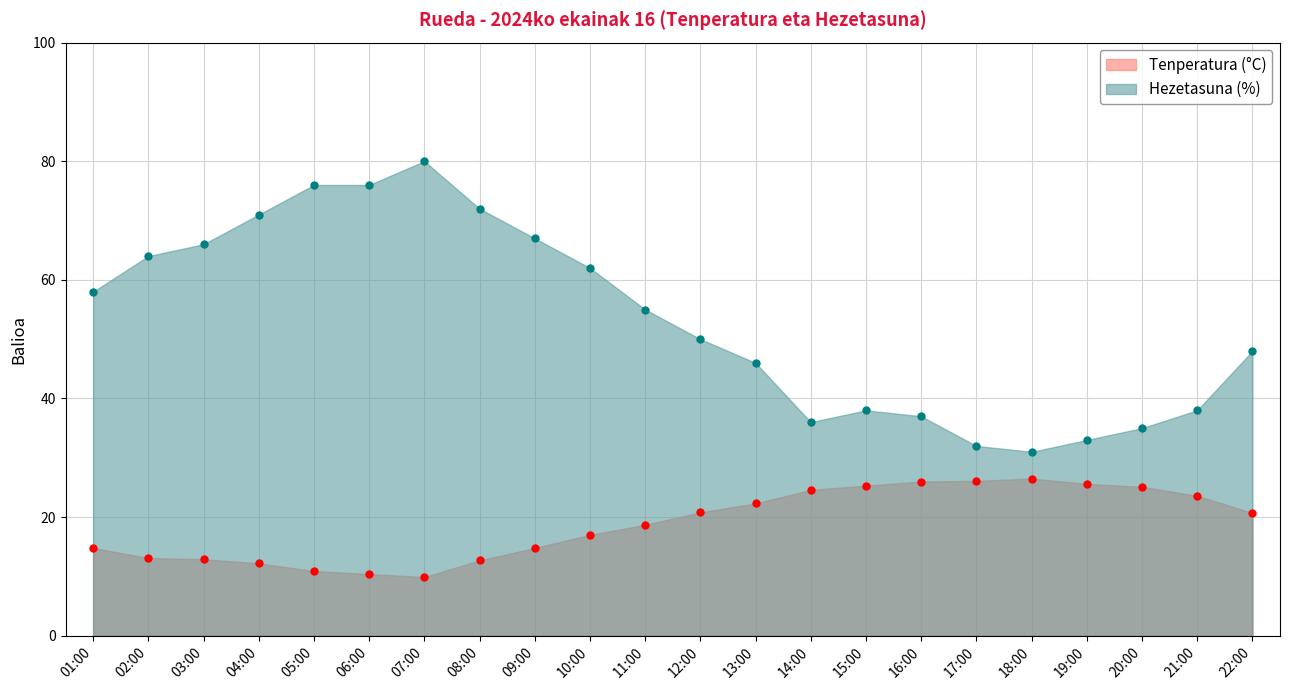

True or false: Tenperatura (°C) and Hezetasuna (%) cross at least once.

False